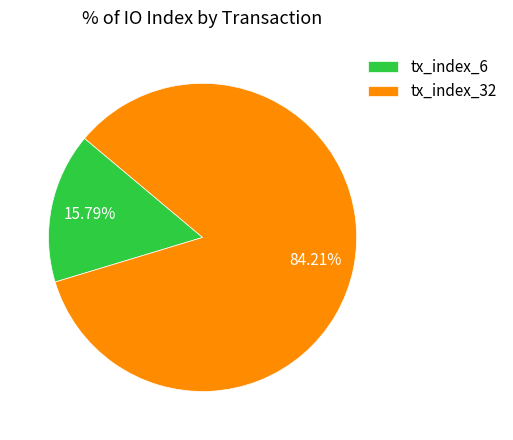

What percentage is the tx_index_32 slice, to the nearest percent?

84%